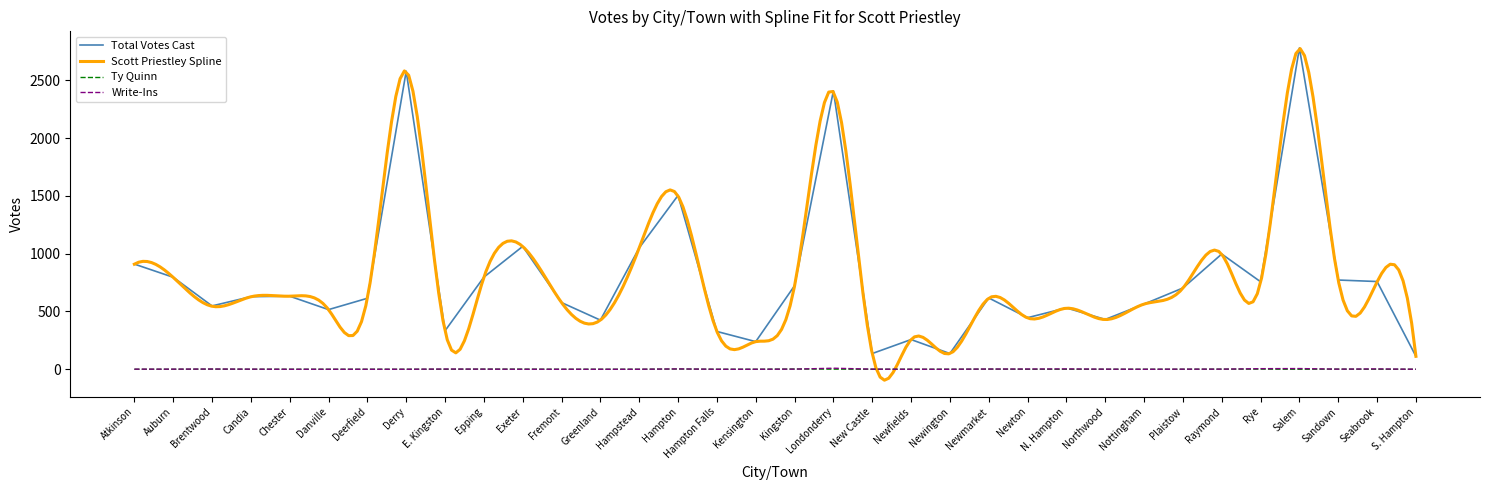

At which category is the sum across all series the highest?

Salem